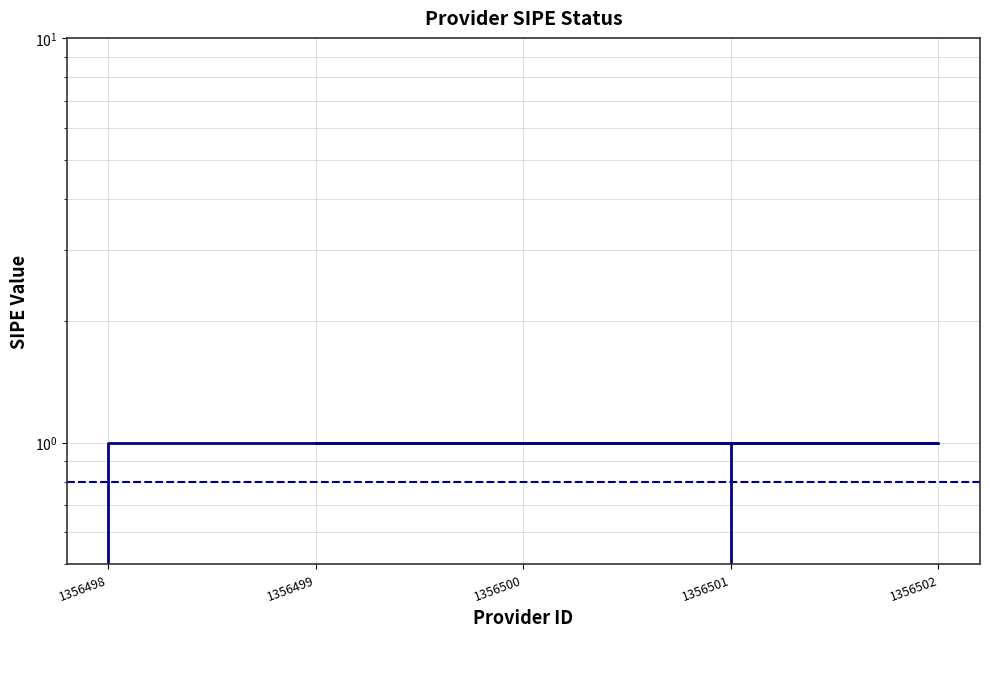

List the labels in order of value, smallest first.

1356498, 1356499, 1356502, 1356501, 1356500